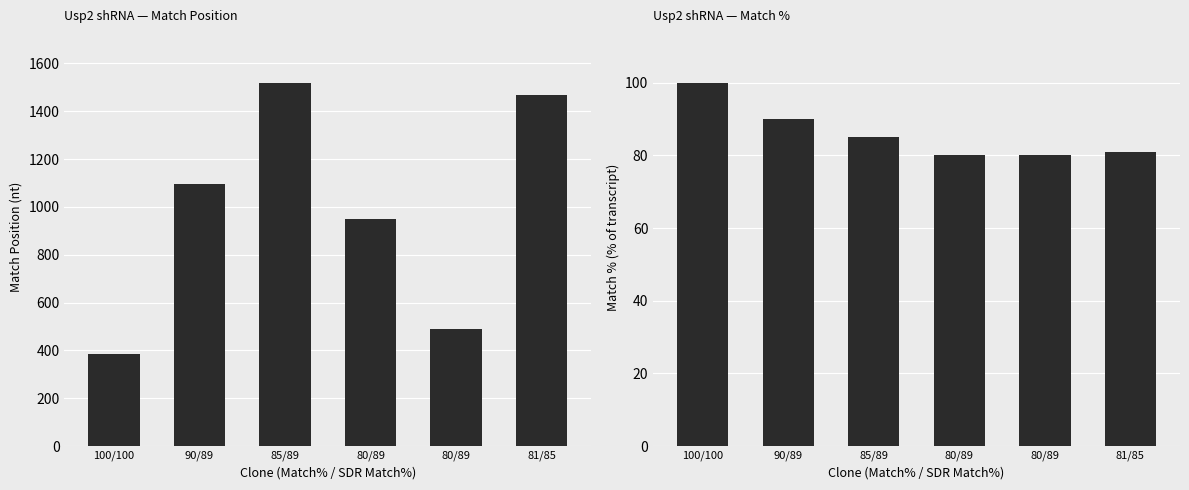

Which category has the lowest value in the Match Position series?

100/100